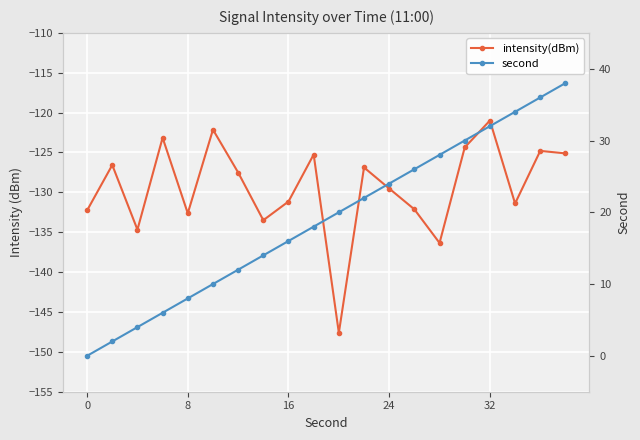

Is the value of intensity(dBm) at 18 greater than the value of second at 15?

No